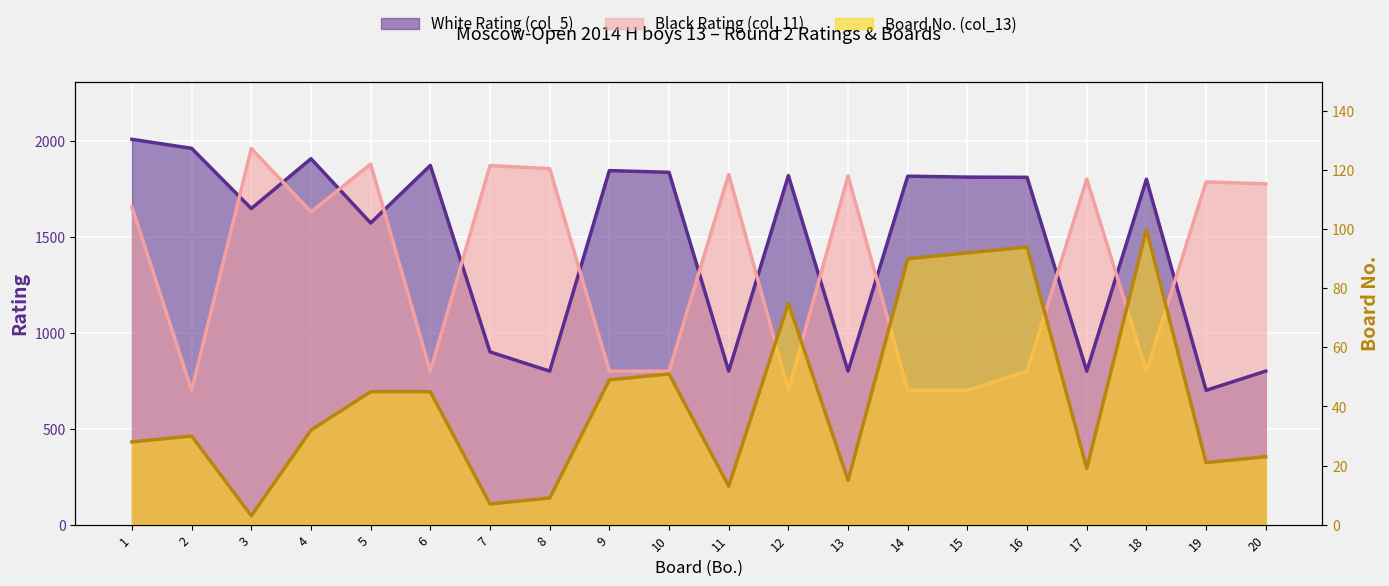

Reading left to right, list all the values displayed in this chart.

White Rating (col_5): 2008	1961	1647	1907	1572	1872	900	800	1845	1836	800	1819	800	1816	1811	1810	800	1800	700	800
Black Rating (col_11): 1655	700	1960	1630	1879	800	1871	1855	800	800	1825	700	1817	700	700	800	1801	800	1786	1776
Board No. (col_13): 28	30	3	32	45	45	7	9	49	51	13	75	15	90	92	94	19	100	21	23